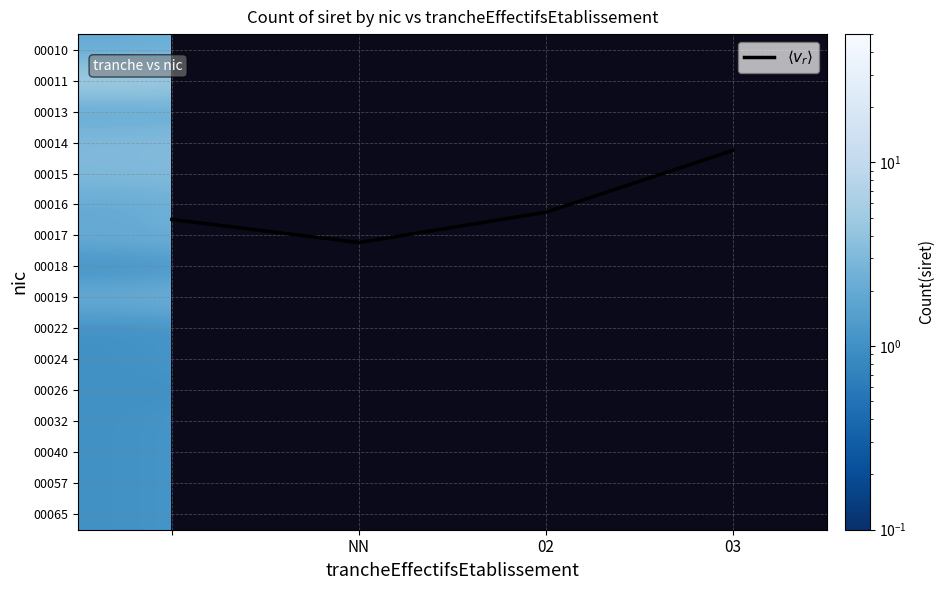

Between NN and 03, which is larger?

NN